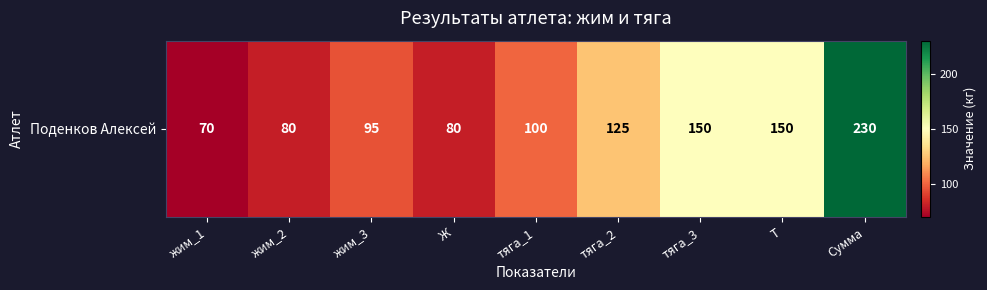

What is the difference between the maximum and minimum values?

160